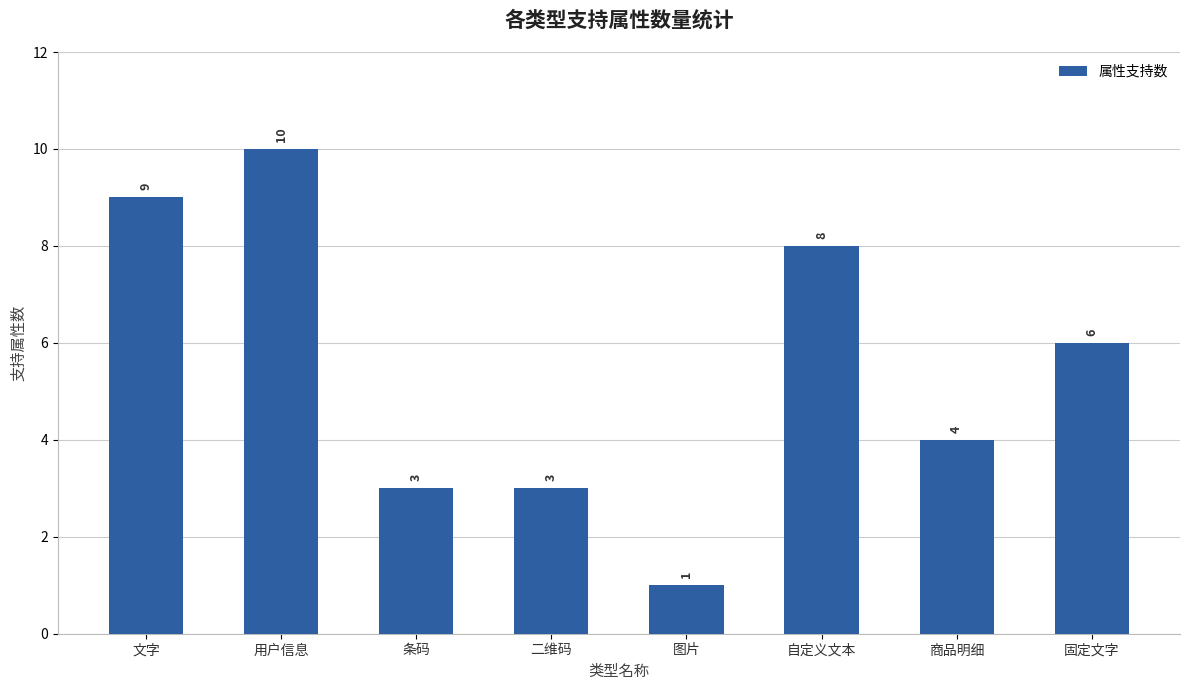

Which has a higher value, 用户信息 or 文字?

用户信息